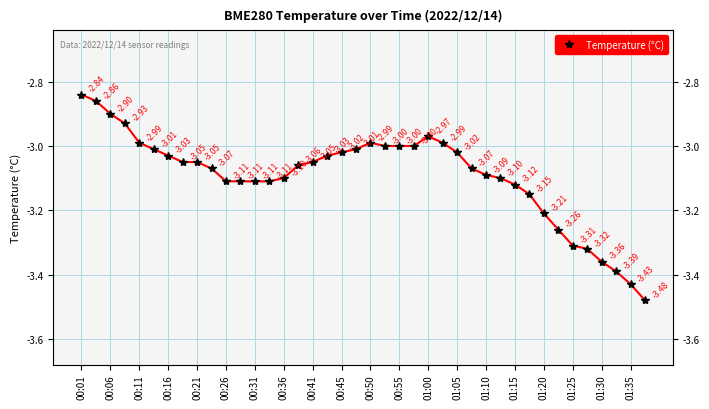

How many data points are less than -3?

29